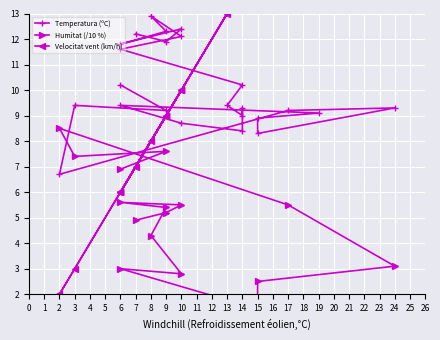

What is the maximum value for Velocitat vent (km/h)?

24.0